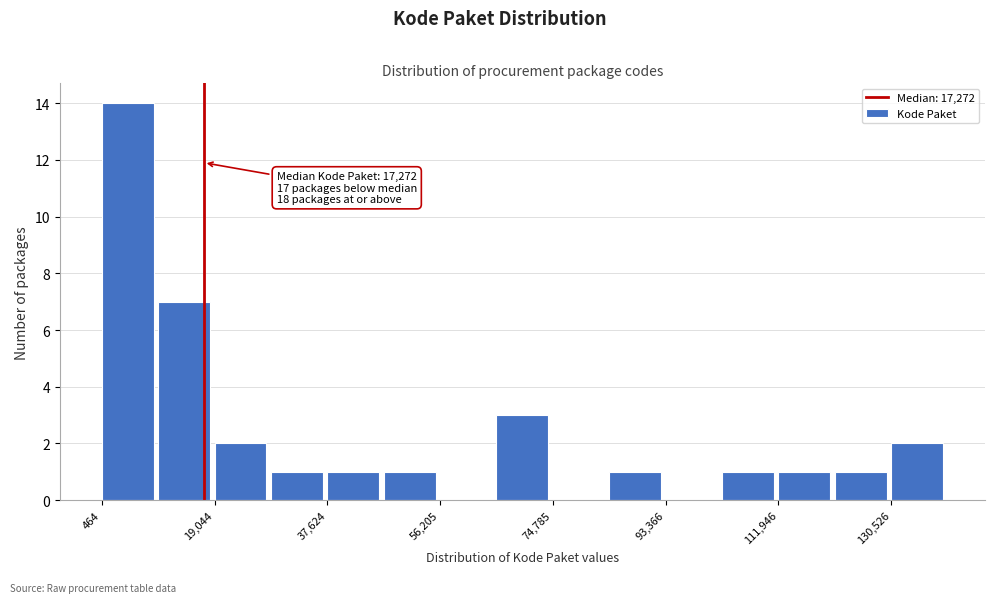

Which range on the x-axis has the tallest bar?

0 to 10000